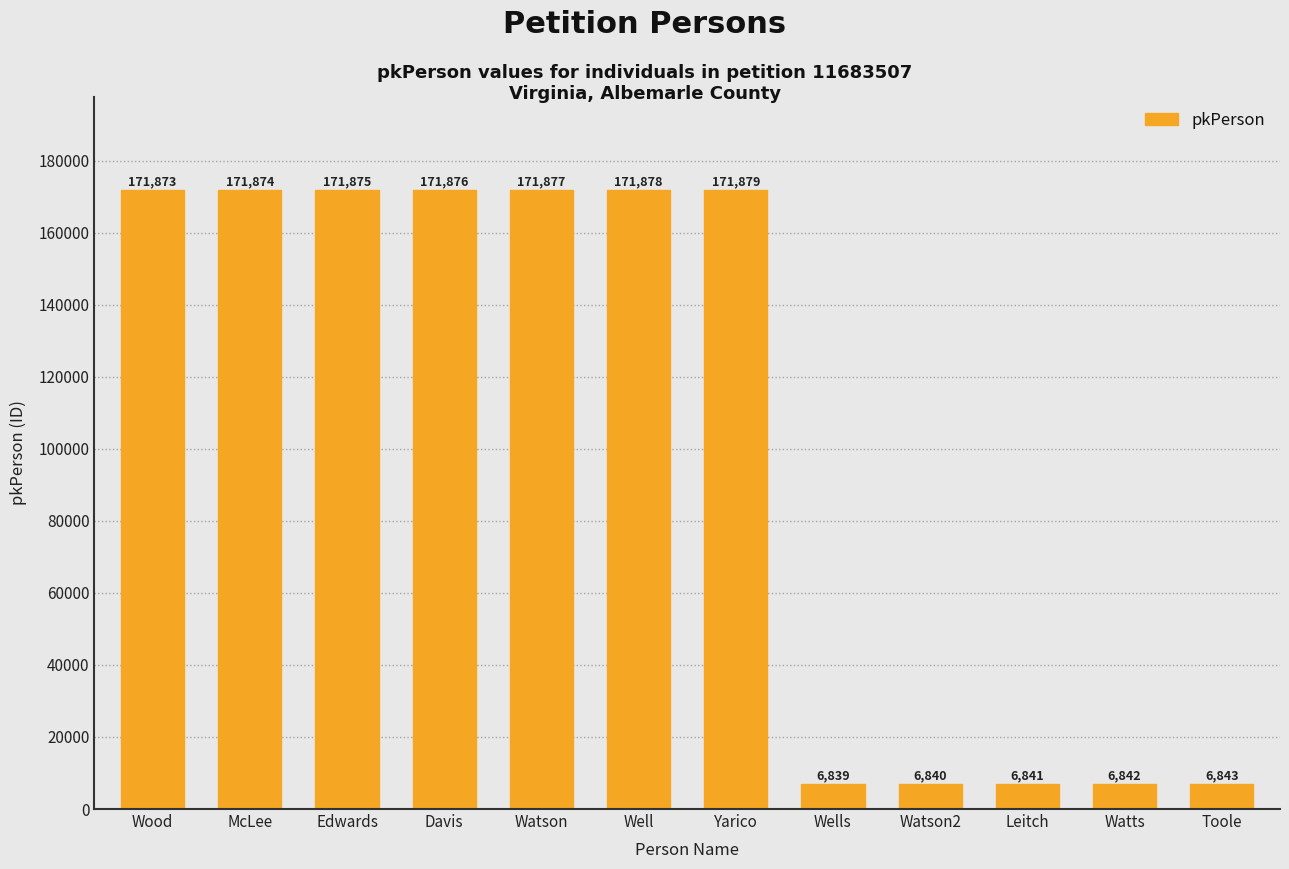

Reading left to right, transcribe all the data shown in this chart.

171873	171874	171875	171876	171877	171878	171879	6839	6840	6841	6842	6843